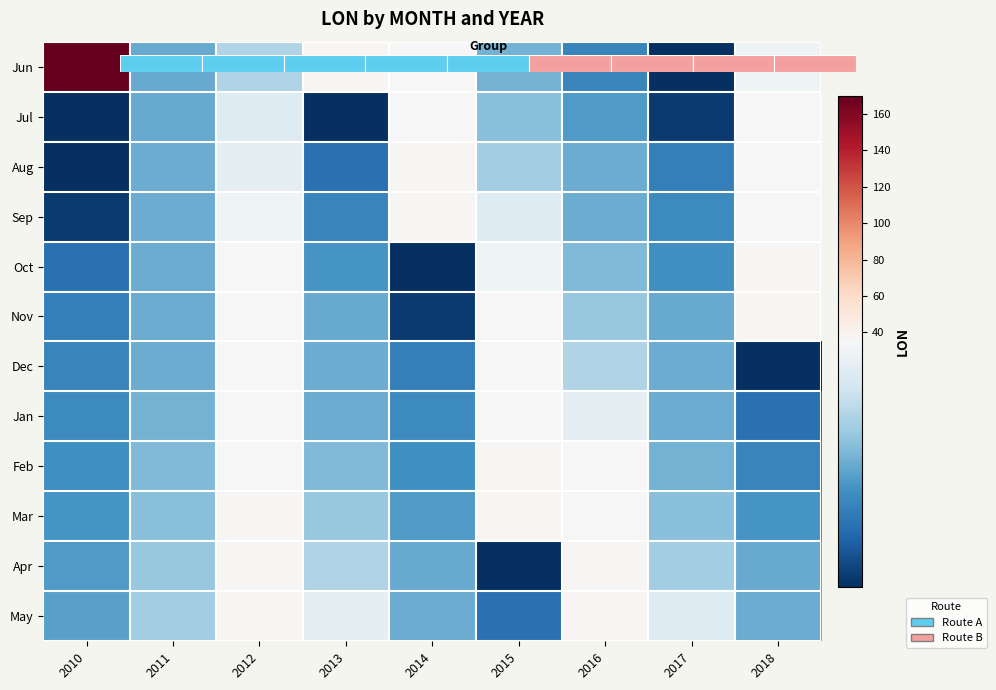

Rank the series by their maximum value, from lowest to highest.

Dec, Jul, Jan, Aug, Oct, Feb, Apr, Sep, May, Nov, Mar, Jun